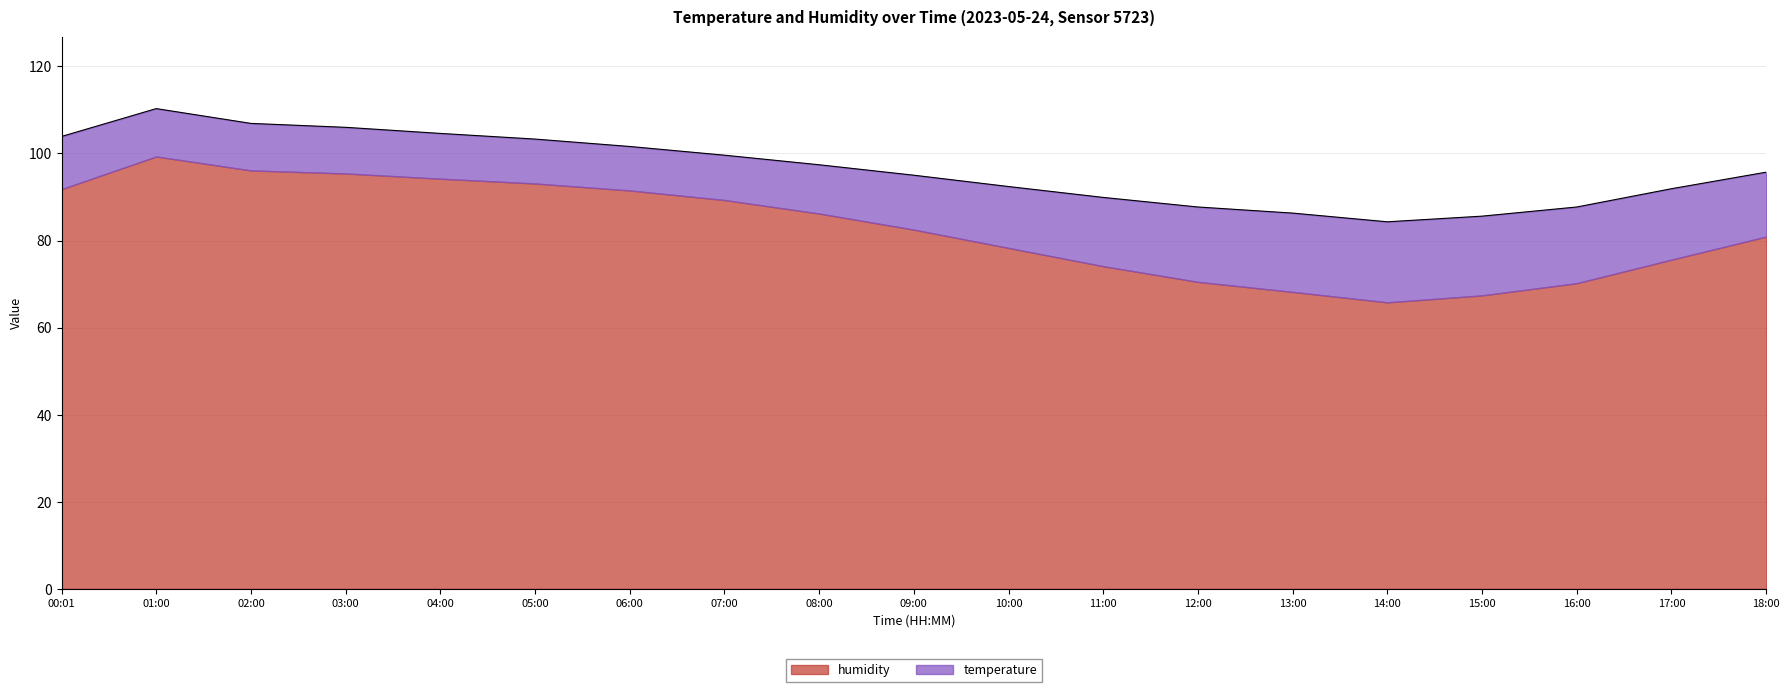

The chart shows a value of 131.8 at 14:00. True or false?

False